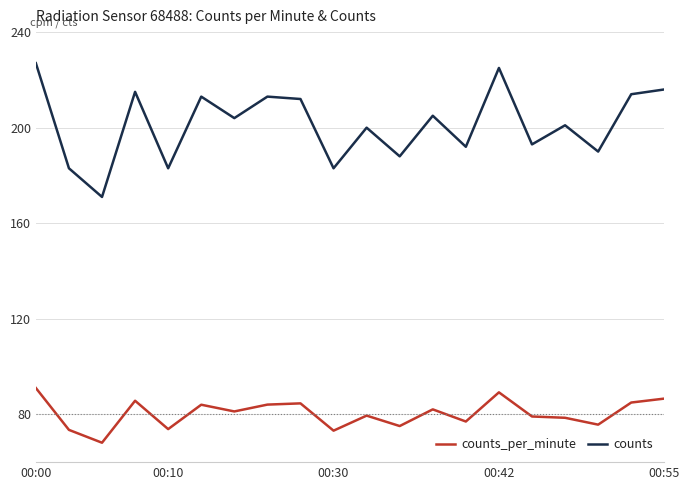

What is the greatest value displayed?

227.0